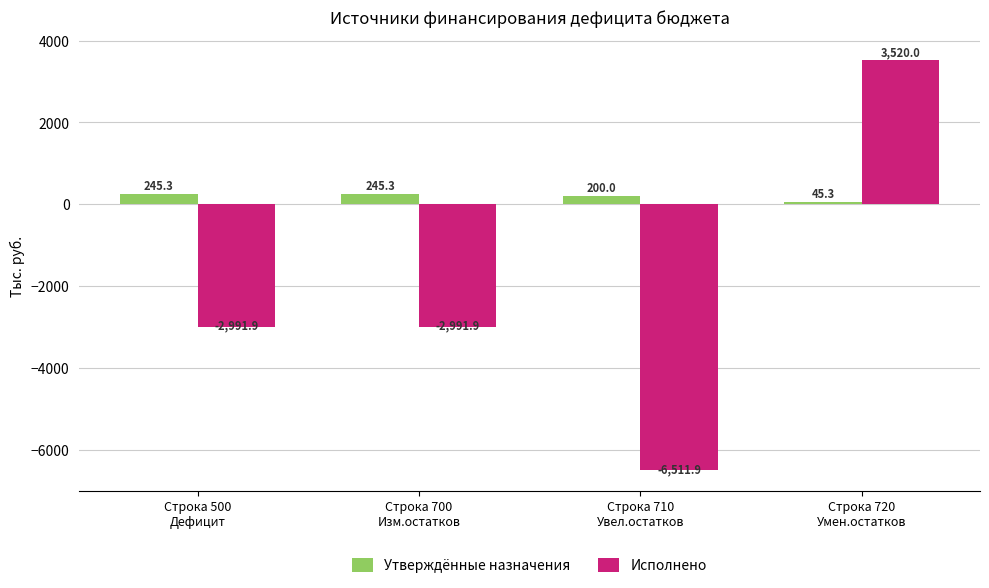

Which series has the widest spread of values?

Исполнено